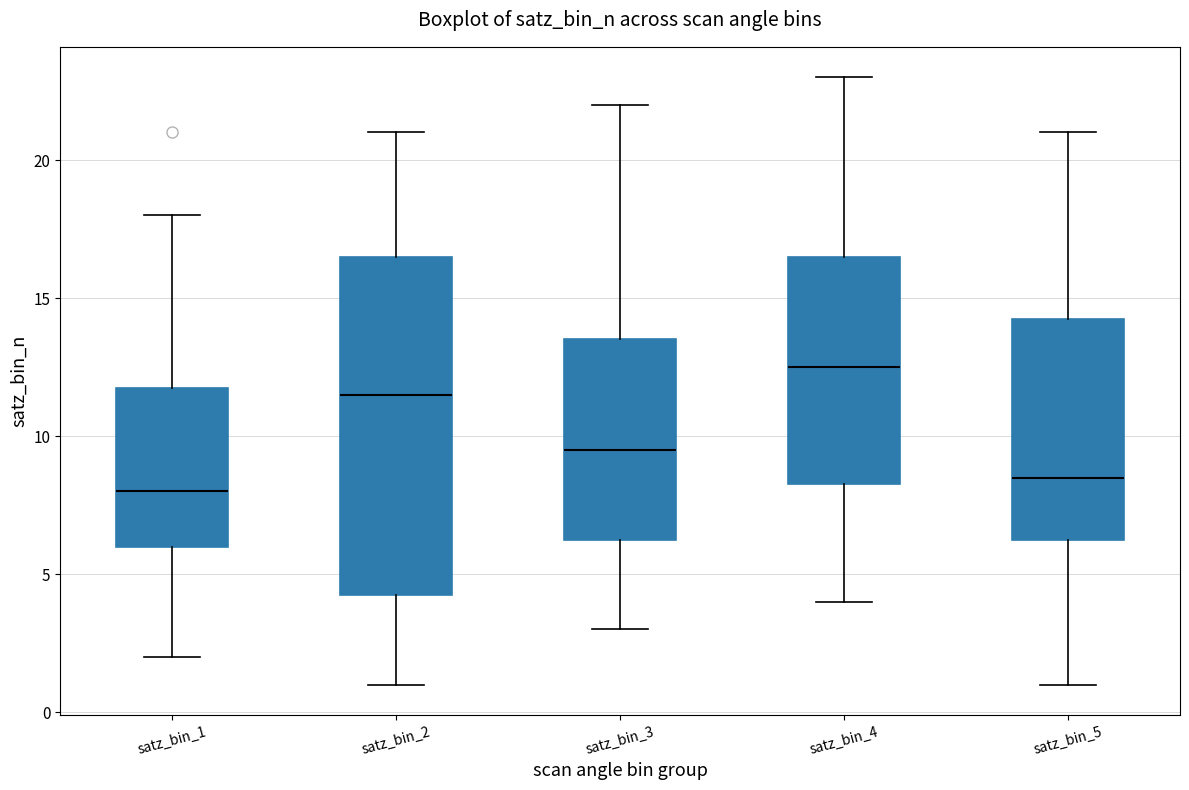

Reading left to right, read every box against the y-axis: the position of its median line, the range the box covers, and the ends of its whiskers. The values are not printed on the chart, so give them approximately, as read against the axis.

satz_bin_1: median 8.0, box 6.0 to 12.0, whiskers 2.0 to 18.0
satz_bin_2: median 11.5, box 4.5 to 16.5, whiskers 1.0 to 21.0
satz_bin_3: median 9.5, box 6.5 to 13.5, whiskers 3.0 to 22.0
satz_bin_4: median 12.5, box 8.5 to 16.5, whiskers 4.0 to 23.0
satz_bin_5: median 8.5, box 6.5 to 14.5, whiskers 1.0 to 21.0